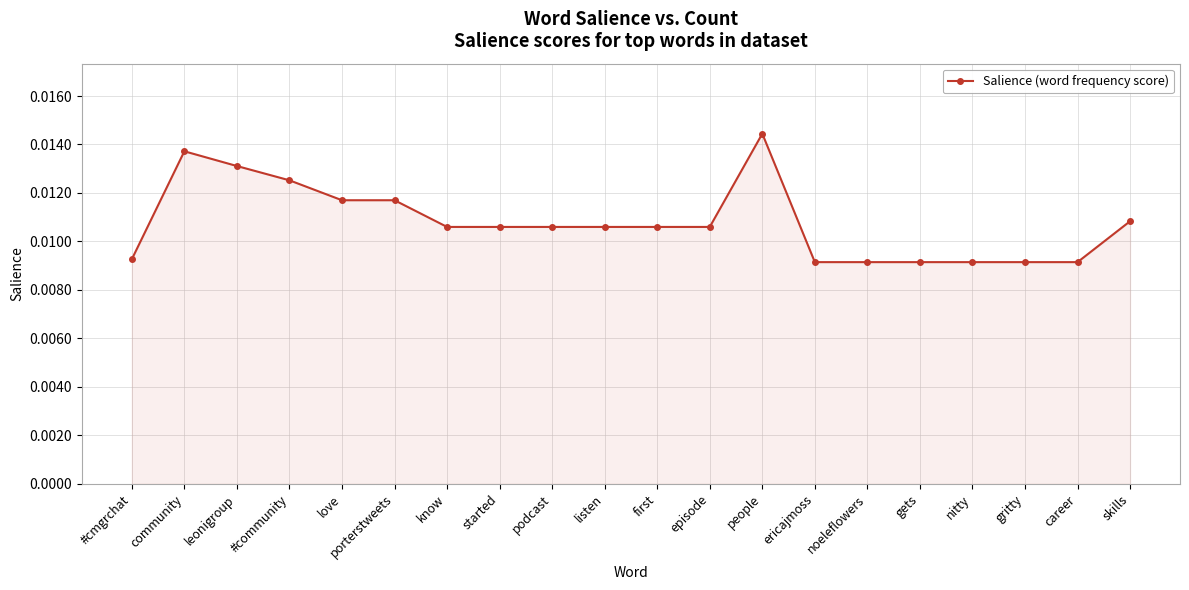

Where is the first local maximum?

community